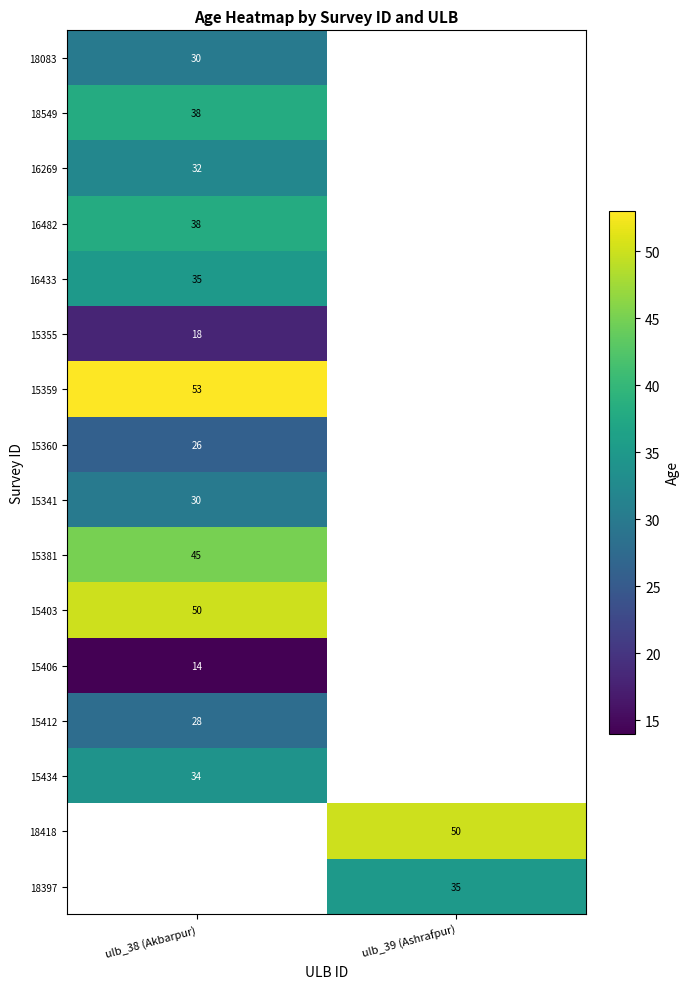

The 18397 series shows 60 at ulb_39 (Ashrafpur). True or false?

False